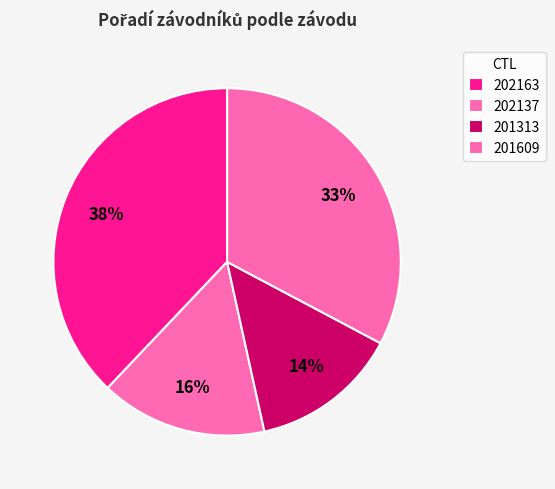

Which has a higher value, 202137 or 201609?

201609